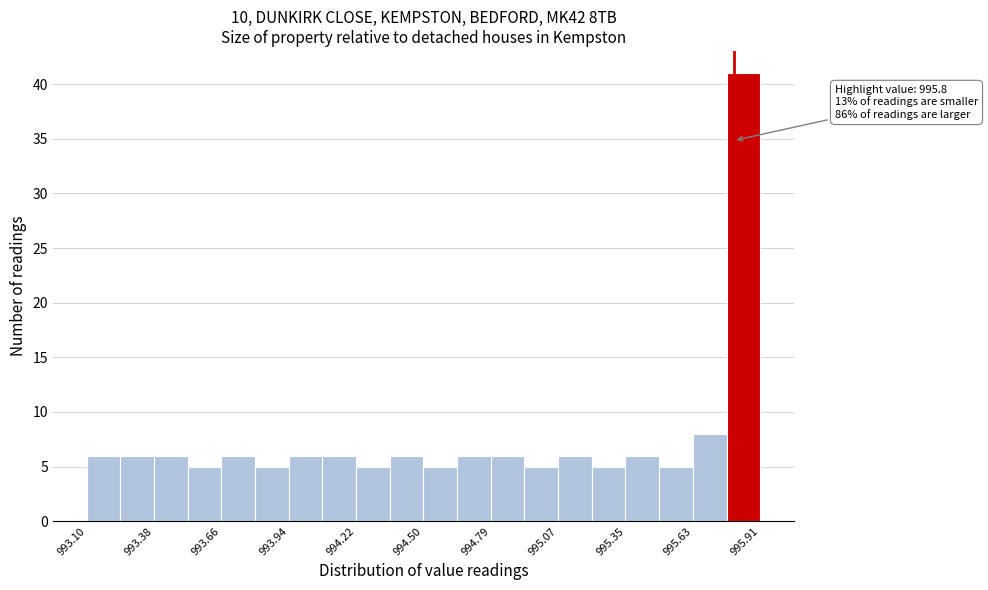

Read against the x-axis, roughly where is the centre of the tallest bar?

995.85